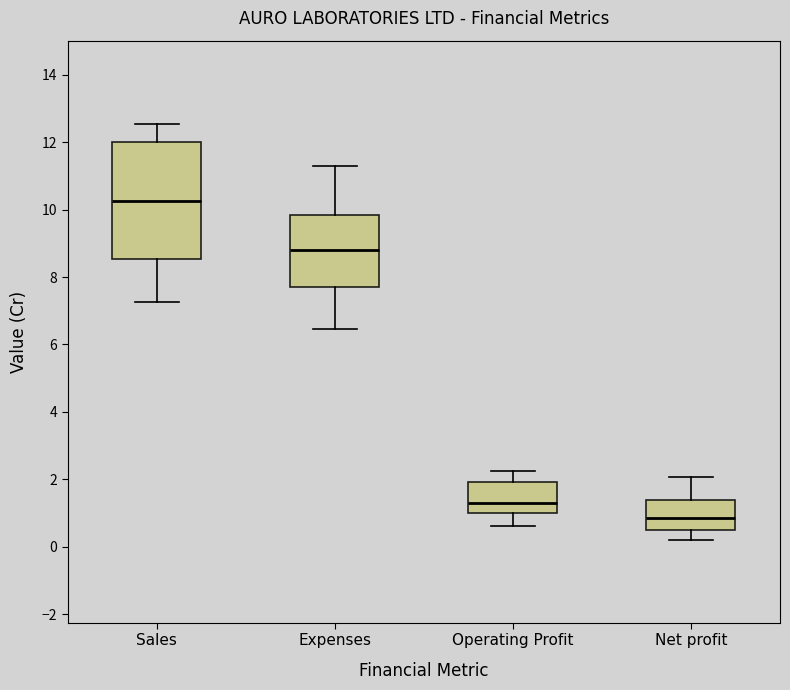

Reading left to right, read every box against the y-axis: the position of its median line, the range the box covers, and the ends of its whiskers. The values are not printed on the chart, so give them approximately, as read against the axis.

Sales: median 10.2, box 8.6 to 12.0, whiskers 7.2 to 12.6
Expenses: median 8.8, box 7.6 to 9.8, whiskers 6.4 to 11.4
Operating Profit: median 1.2, box 1.0 to 2.0, whiskers 0.6 to 2.2
Net profit: median 0.8, box 0.4 to 1.4, whiskers 0.2 to 2.0